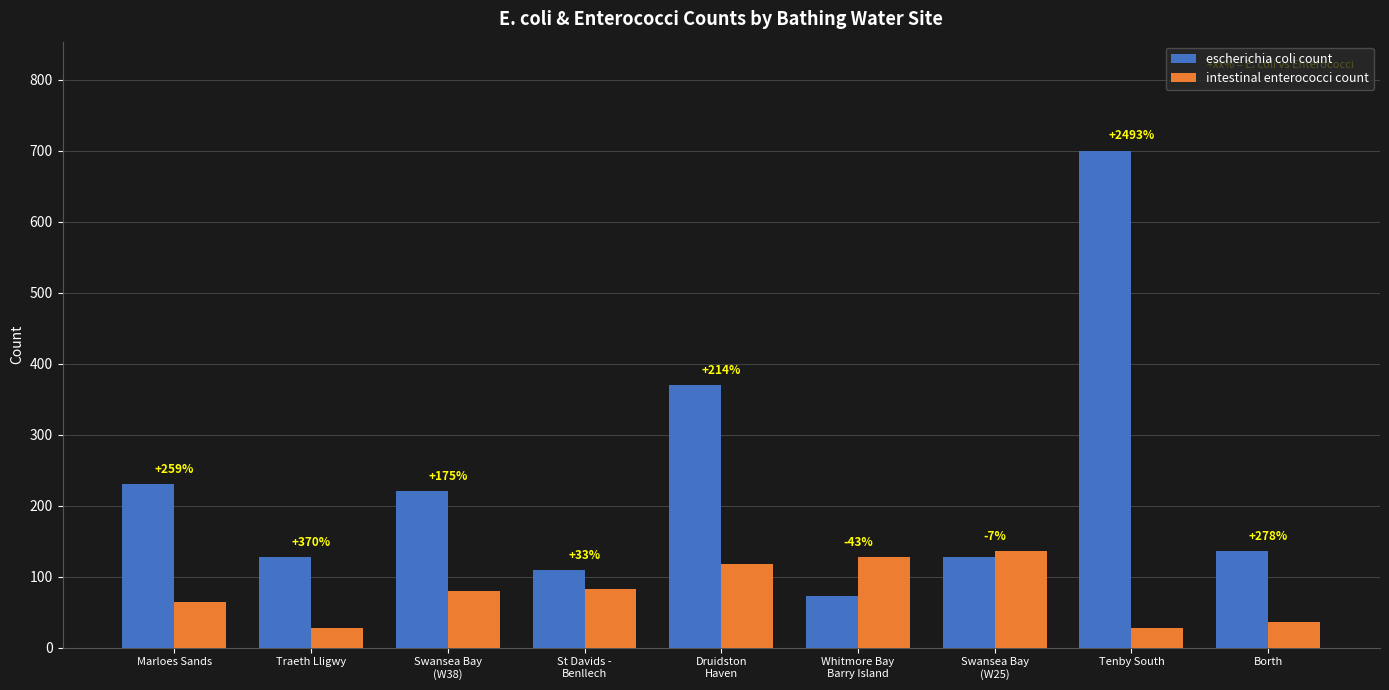

The escherichia coli count series shows 146 at Marloes Sands. True or false?

False